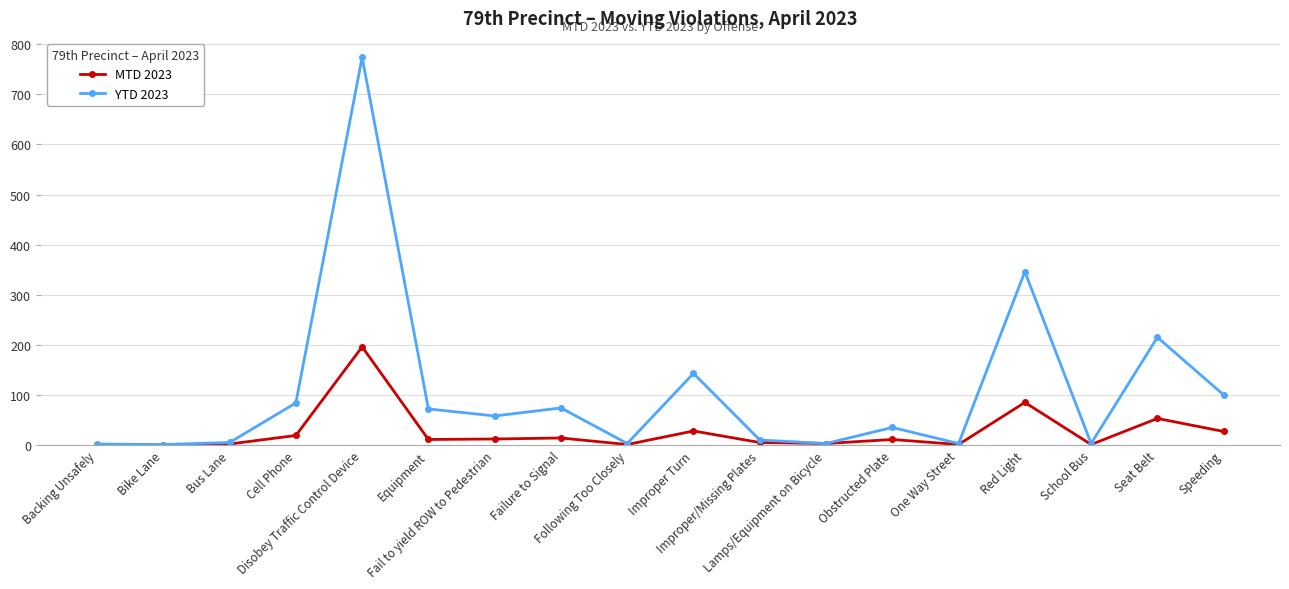

Which series has the widest spread of values?

YTD 2023